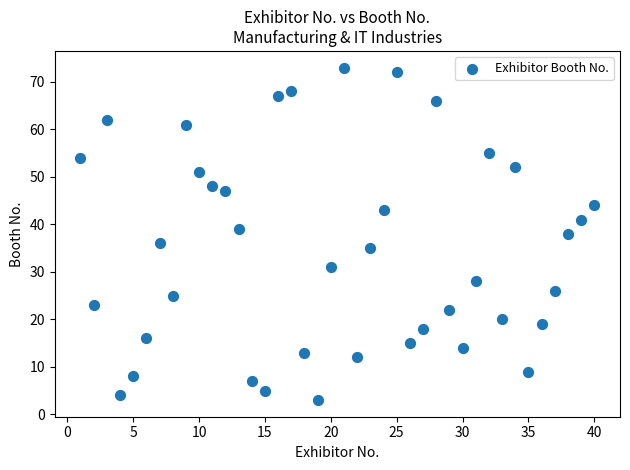

What is the range of Y values (max minus min)?

70